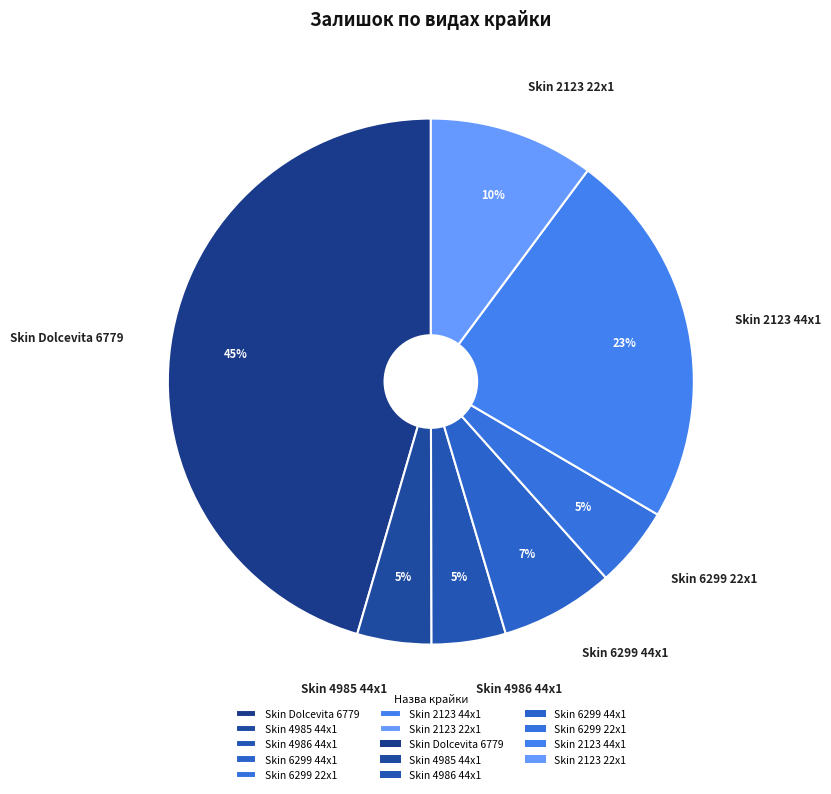

Is Skin 4985 44x1 the majority of the pie?

No